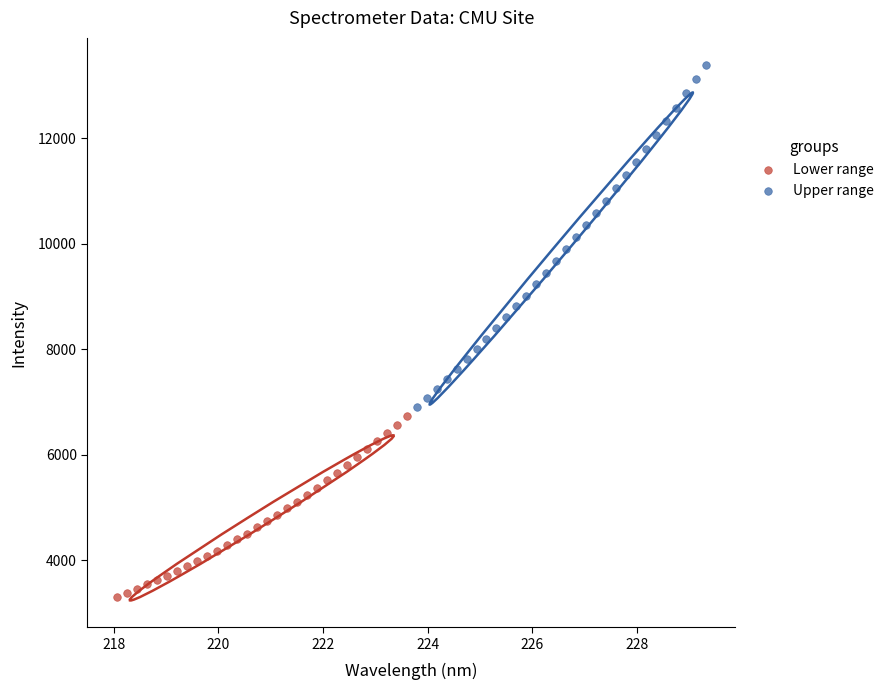

Which series reaches the minimum Y coordinate?

Lower range